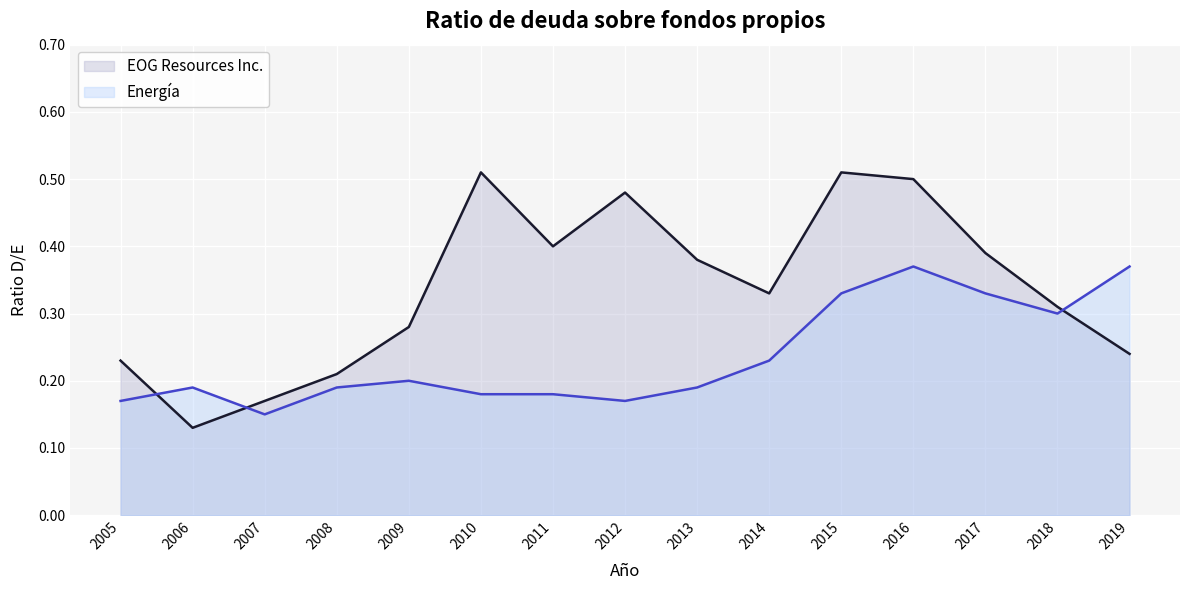

True or false: EOG Resources Inc. and Energía cross at least once.

True